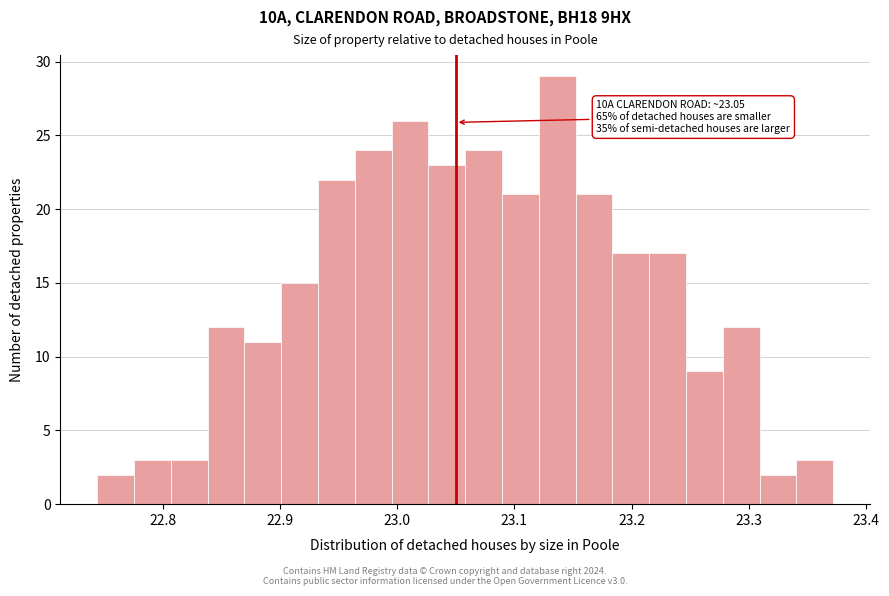

Read against the x-axis, roughly where is the centre of the tallest bar?

23.14